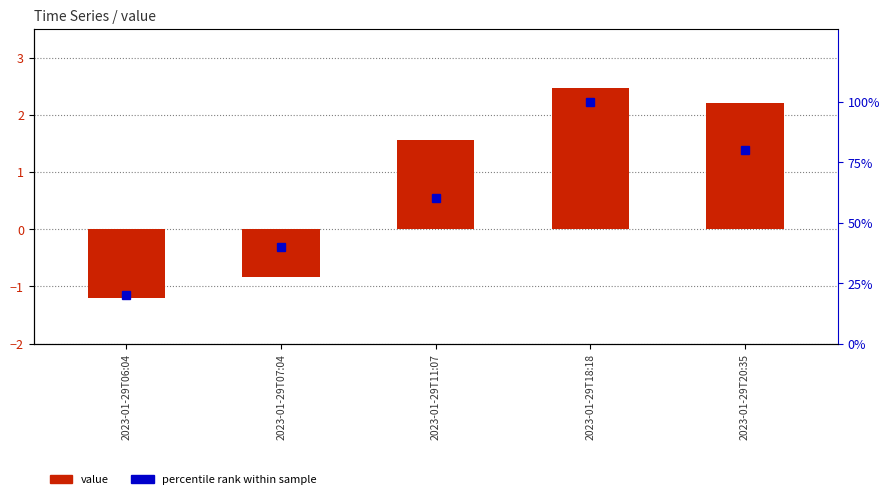

Which series changed the most between 2023-01-29T11:07 and 2023-01-29T18:18?

percentile rank within sample